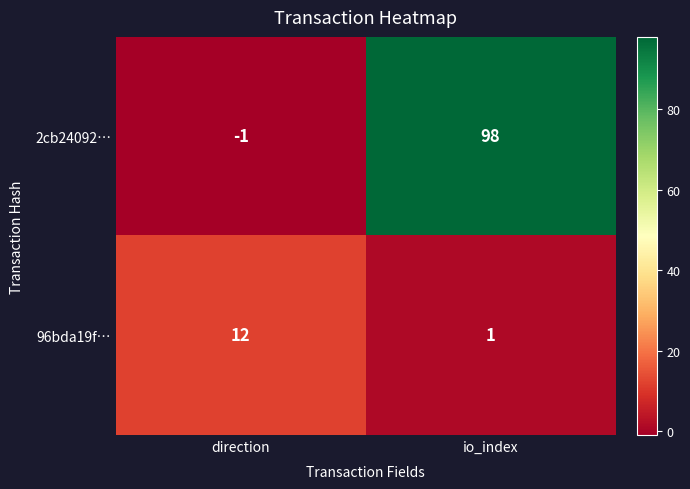

What is the sum of all 96bda19f… values?

13